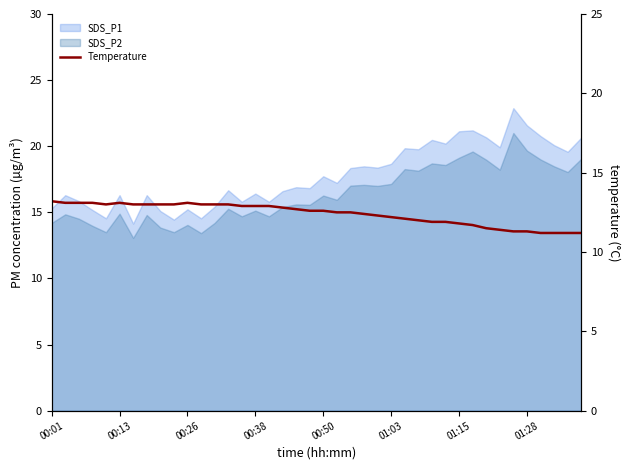

Is it true that the value at 00:38 is 20.1?

False